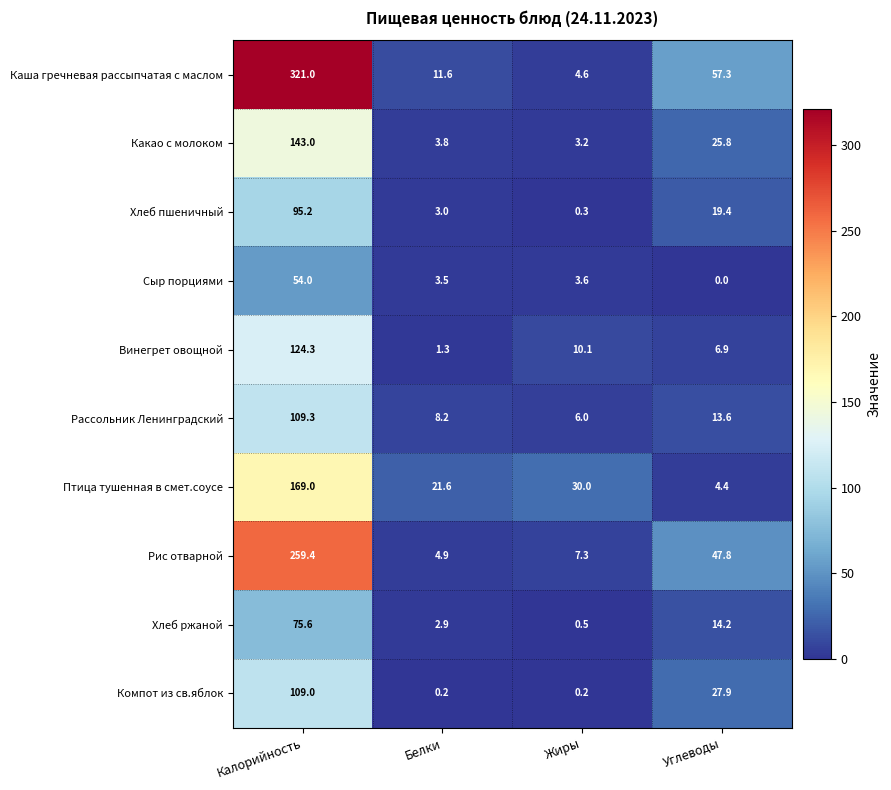

True or false: Компот из св.яблок has a value of 27.9 at Углеводы.

True